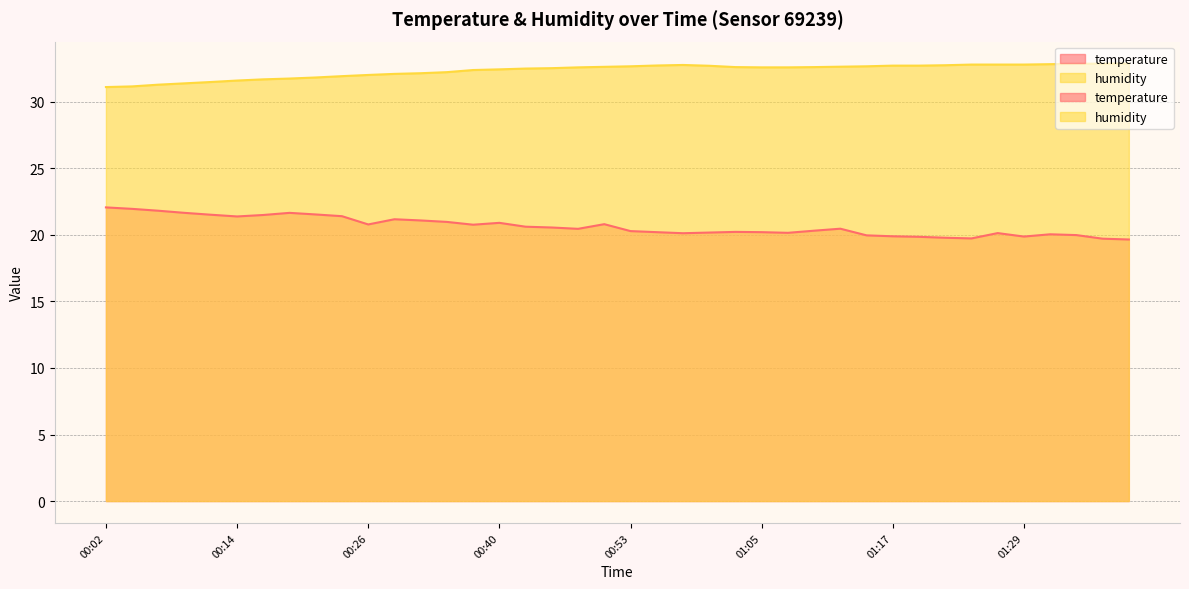

Reading left to right, transcribe all the data shown in this chart.

temperature: 22.1	21.9	21.8	21.6	21.5	21.4	21.5	21.6	21.5	21.4	20.8	21.2	21.1	21.0	20.8	20.9	20.6	20.6	20.4	20.8	20.3	20.2	20.1	20.2	20.2	20.2	20.1	20.3	20.5	20.0	19.9	19.9	19.8	19.7	20.1	19.9	20.0	20.0	19.7	19.6
humidity: 31.1	31.1	31.3	31.4	31.5	31.6	31.7	31.7	31.8	31.9	32.0	32.1	32.1	32.2	32.4	32.4	32.5	32.5	32.6	32.6	32.7	32.7	32.8	32.7	32.6	32.6	32.6	32.6	32.6	32.7	32.7	32.7	32.7	32.8	32.8	32.8	32.8	32.9	32.9	32.9